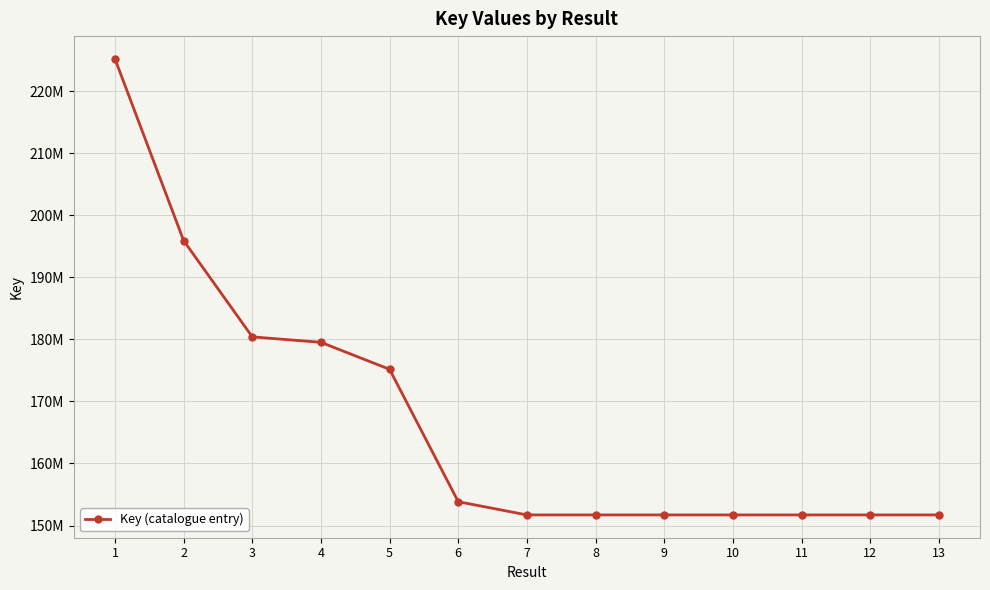

Reading left to right, what are all the values shown in this chart?

1=225179217	2=195912594	3=180402298	4=179518666	5=175172950	6=153844867	7=151714267	8=151714321	9=151714502	10=151714371	11=151714227	12=151714462	13=151714422